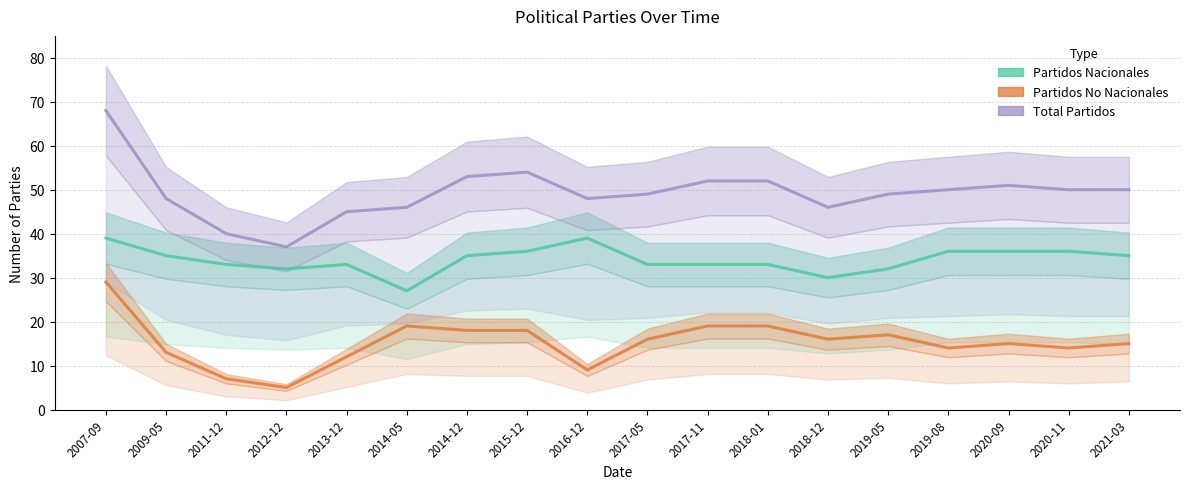

At how many categories does at least one series exceed 21?

18